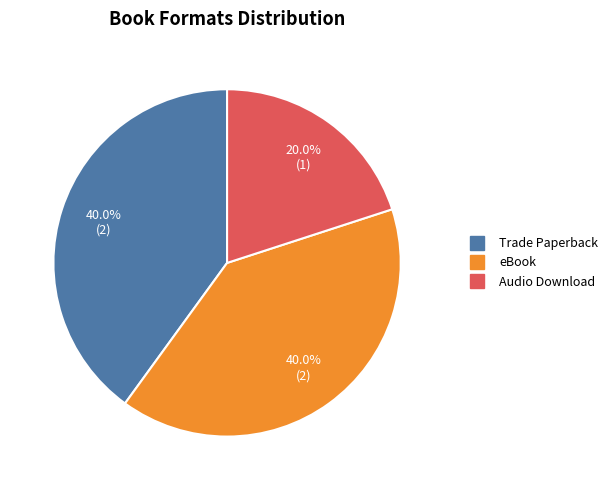

Is the sum of Audio Download and eBook greater than half?

Yes